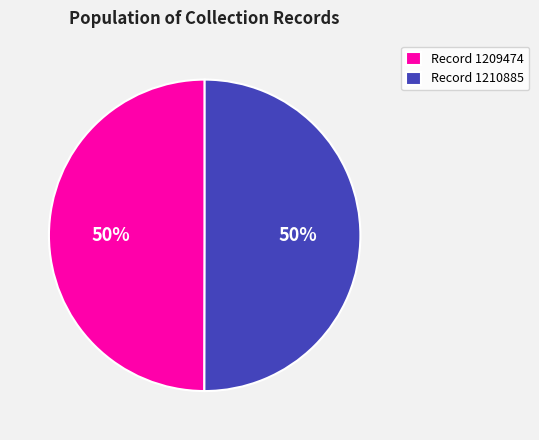

True or false: Record 1210885 accounts for 50% of the total.

True